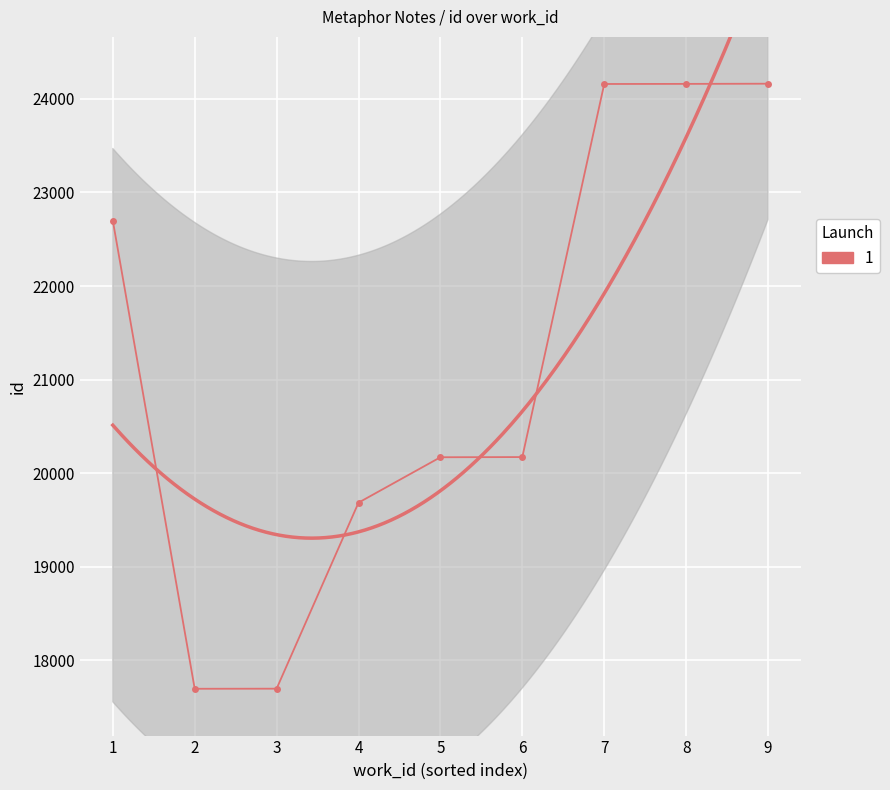

How many values exceed 20173?

4